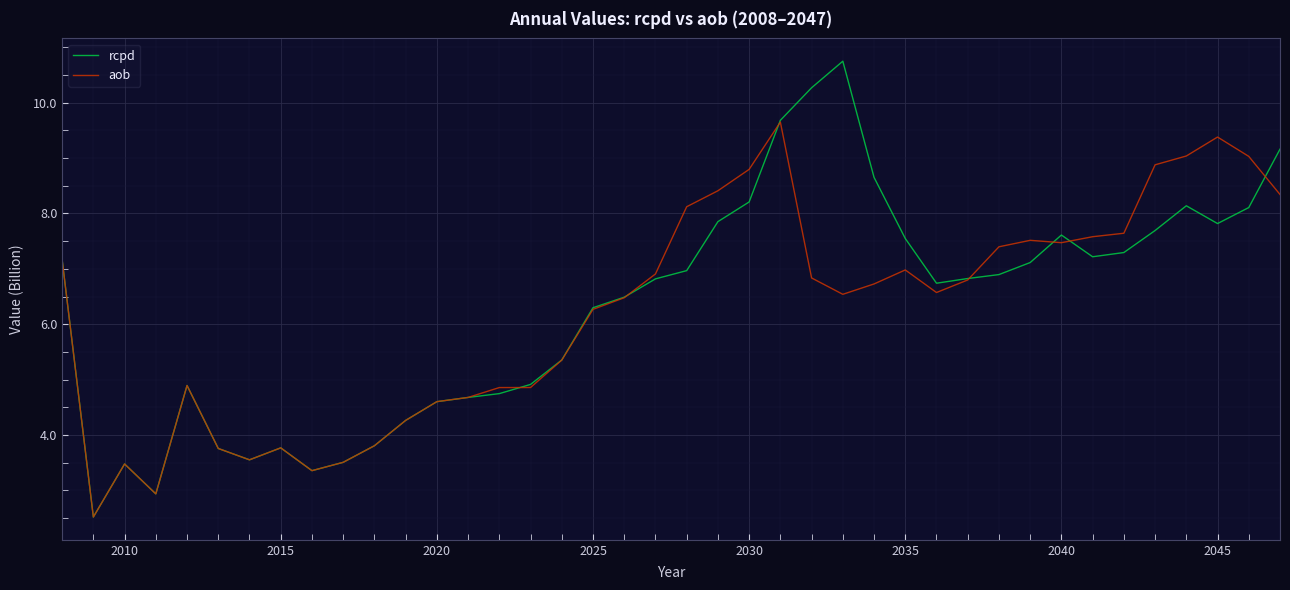

List the series in order of their peak value, highest first.

rcpd, aob